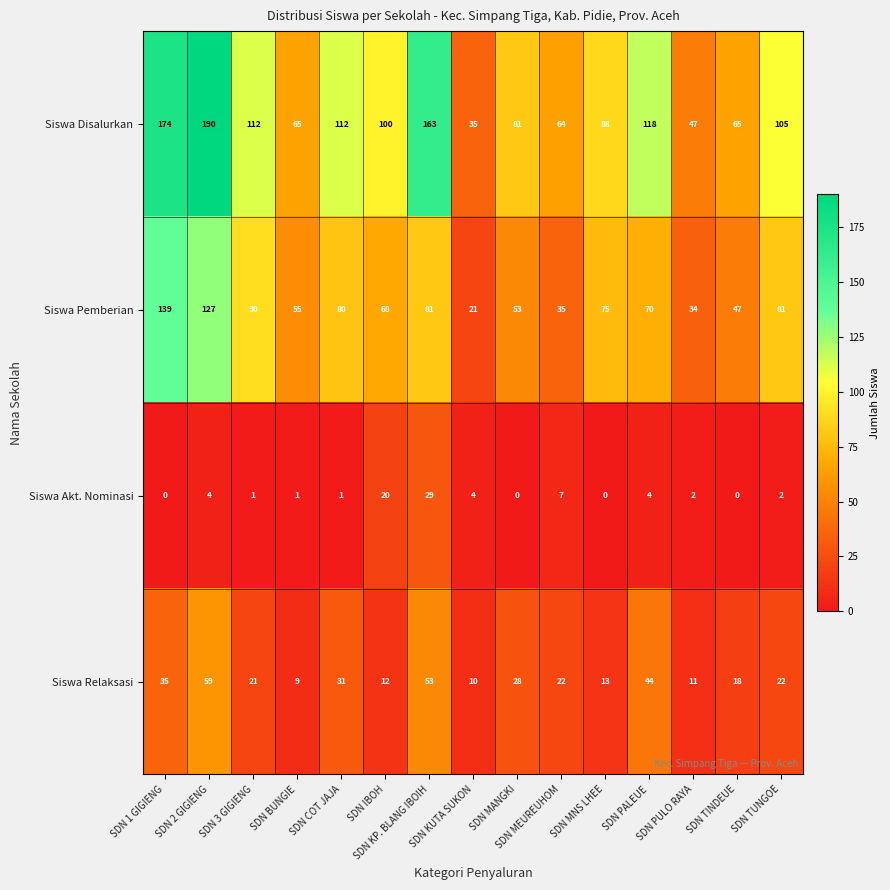

At how many categories does at least one series exceed 13?

15